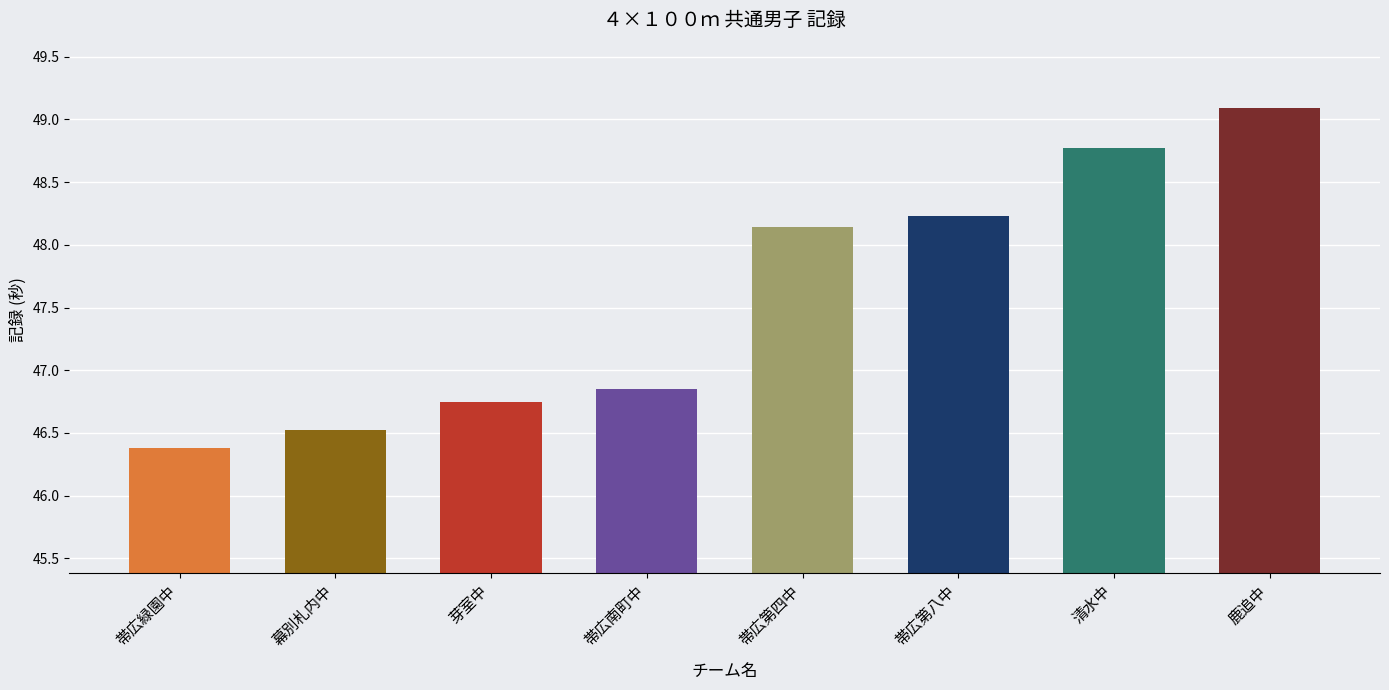

What is the value of the 2nd bar from the left?

46.5